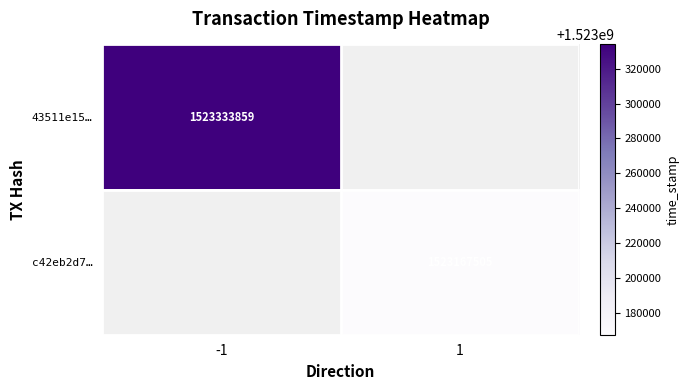

The value of c42eb2d7… at 1 is 1523167505. True or false?

True